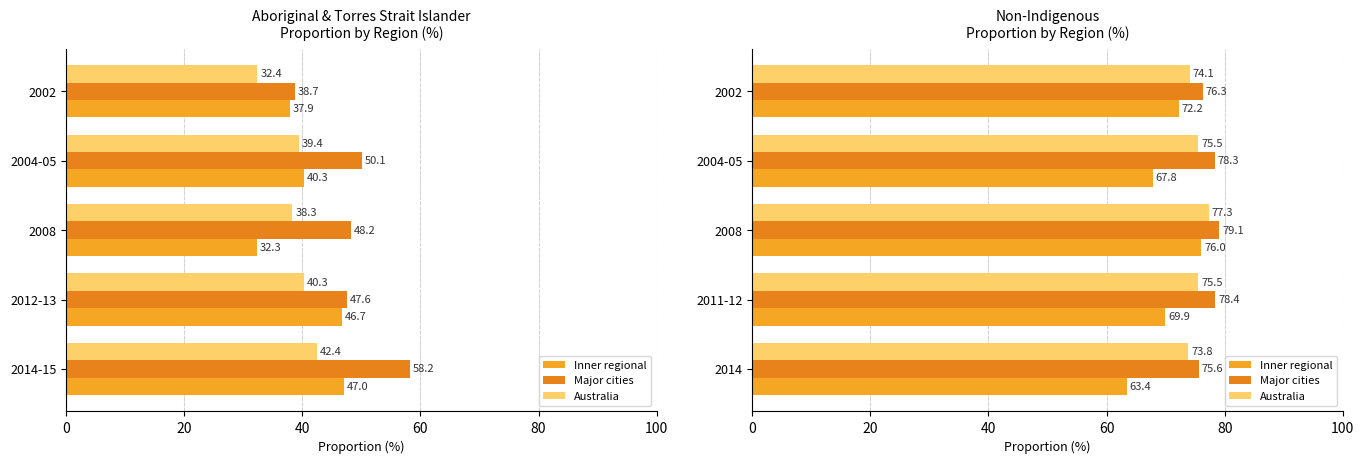

What is the value of the Australia bar at the 1st from the left?

73.8